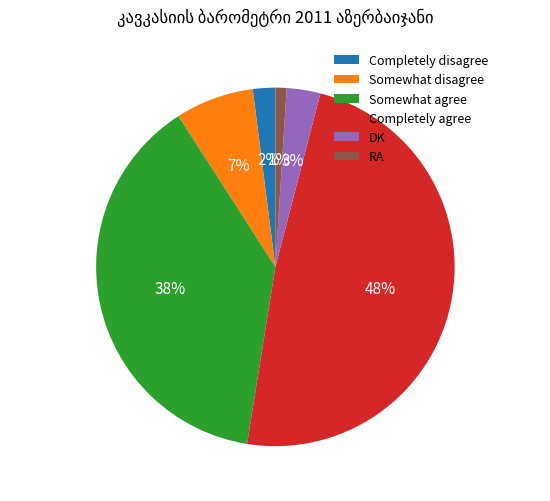

Is the sum of Somewhat disagree and Completely agree greater than half?

Yes